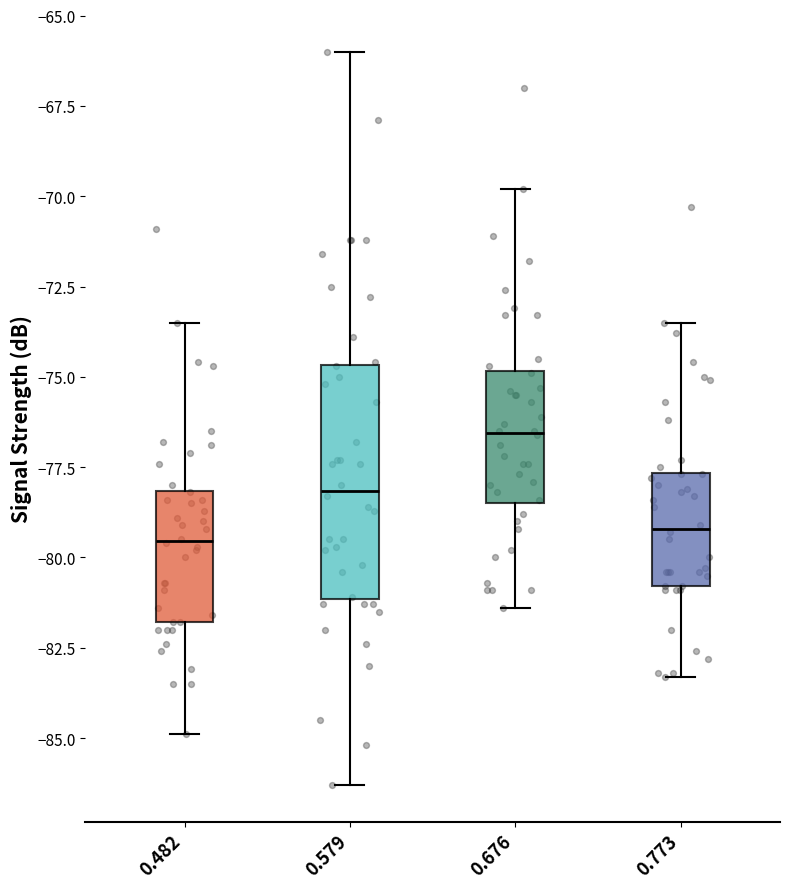

Where does the median line of the box at x = 0.676 sit on the y-axis? The values are not printed on the chart, so give them approximately, as read against the axis.

-76.5